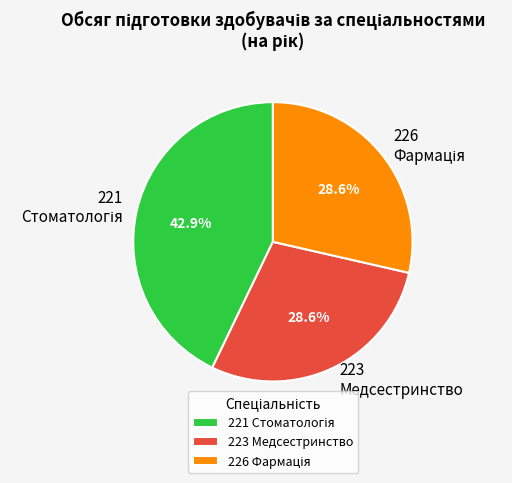

Is there any slice that represents more than half of the pie?

No